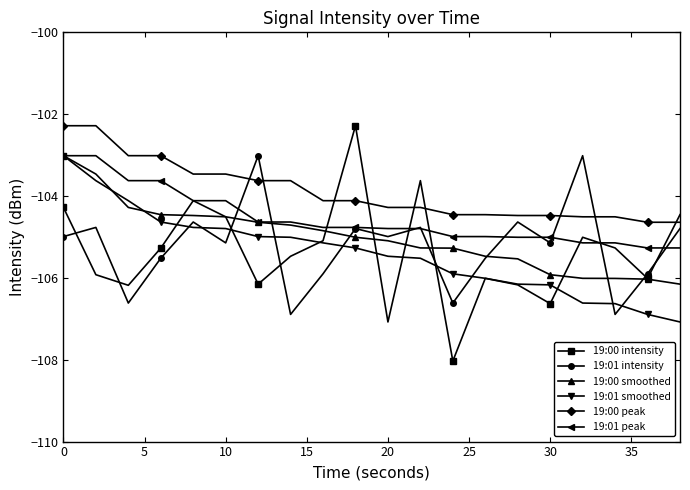

True or false: 19:00 intensity has more than 2 interior local peaks.

True